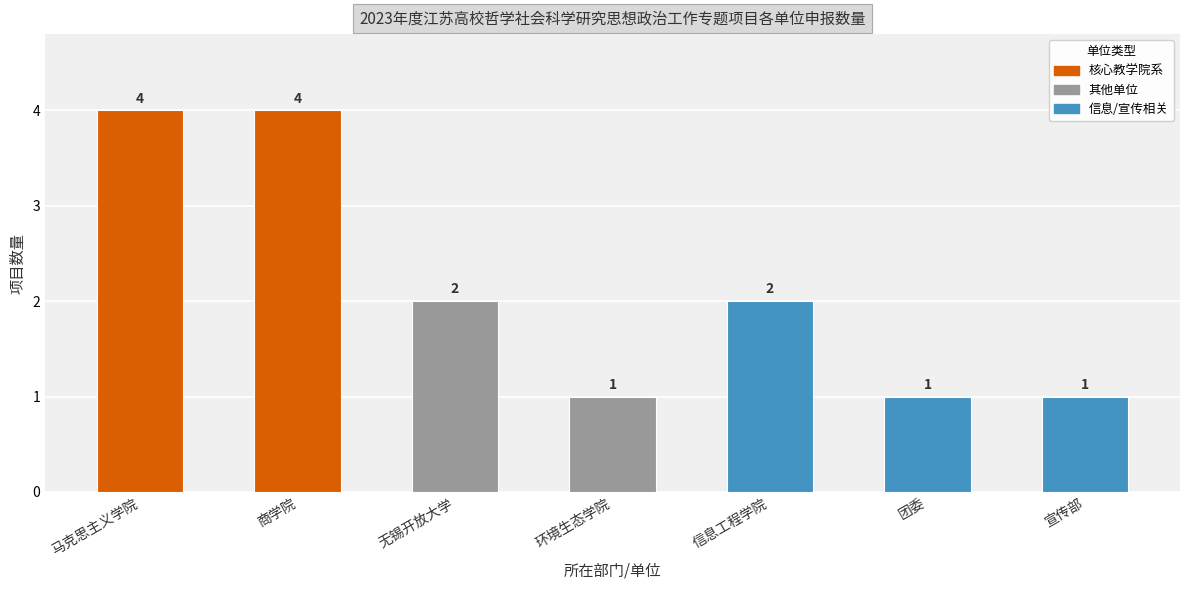

What is the ratio of the value at 无锡开放大学 to the value at 商学院?

0.5